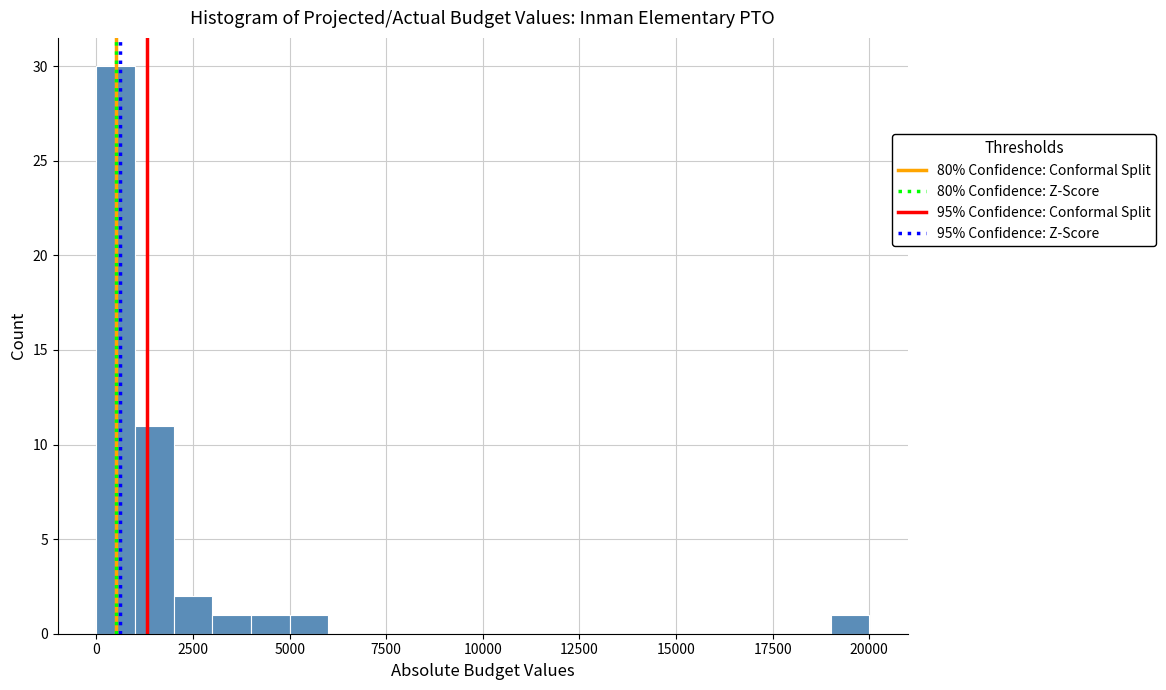

Read against the x-axis, roughly where is the centre of the tallest bar?

500